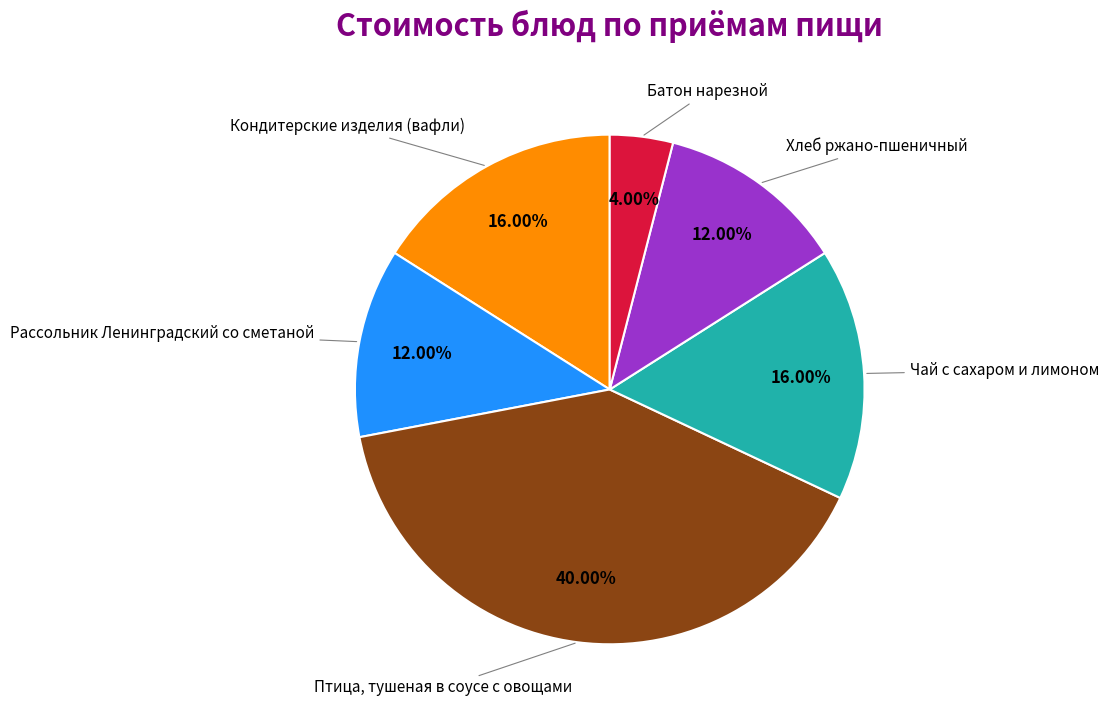

Is there any slice that represents more than half of the pie?

No